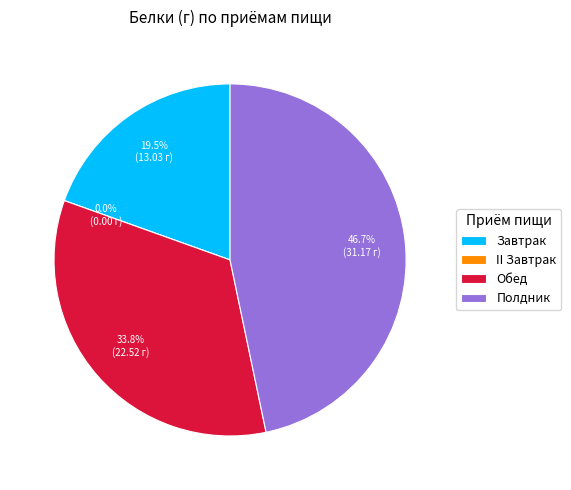

The Обед slice represents 46% of the pie. True or false?

False